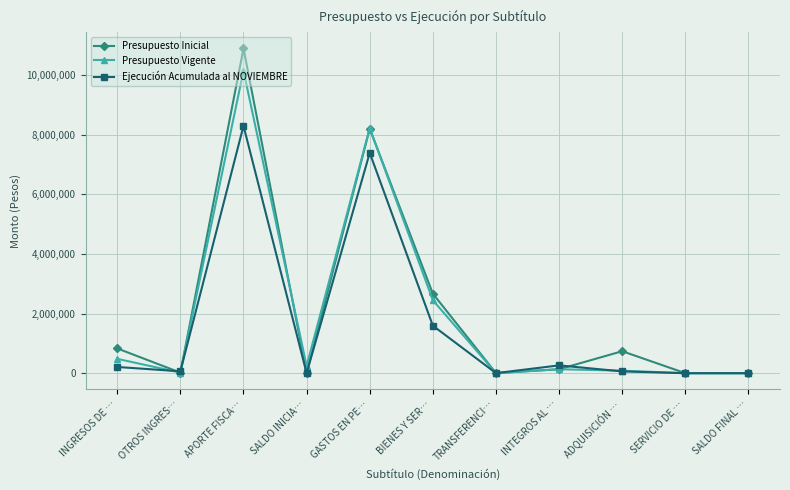

Which series changed the most between SALDO INICIA… and GASTOS EN PE…?

Presupuesto Inicial